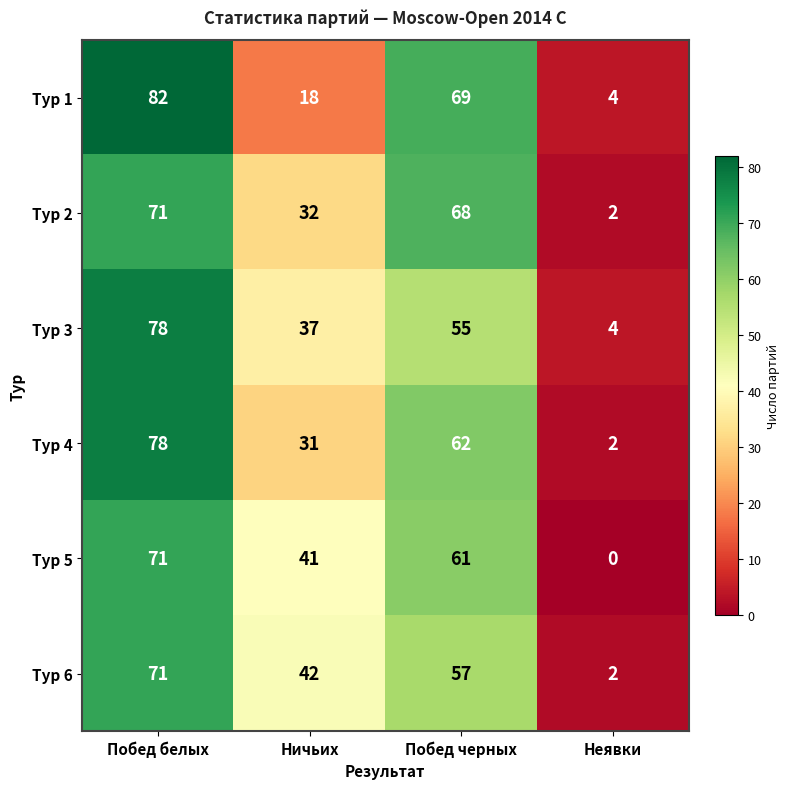

At which category is the sum across all series the highest?

Побед белых